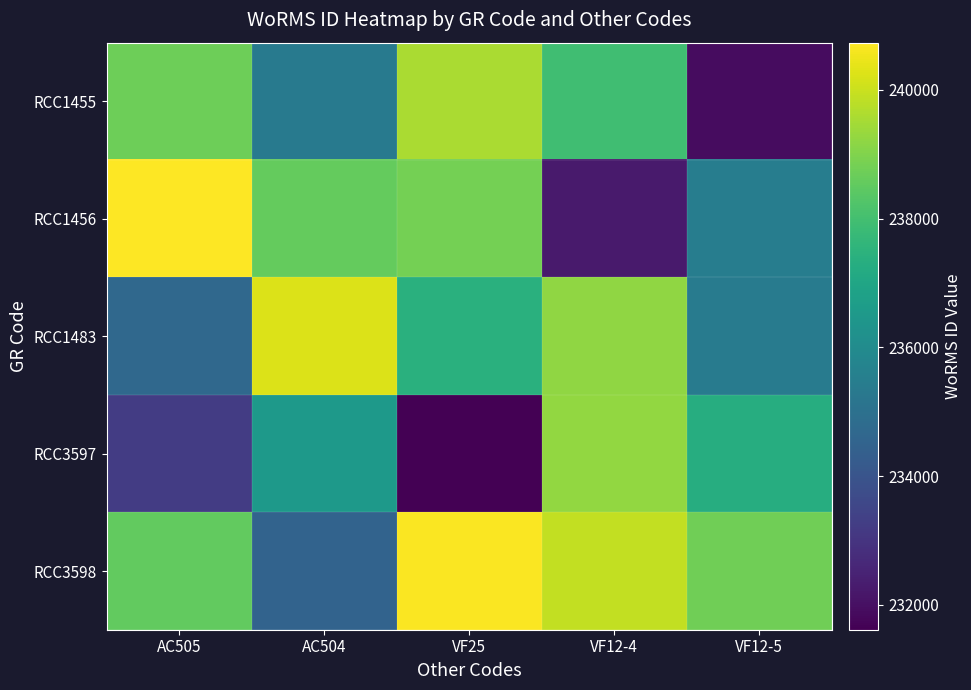

Which series has the largest range (max minus min)?

RCC1456